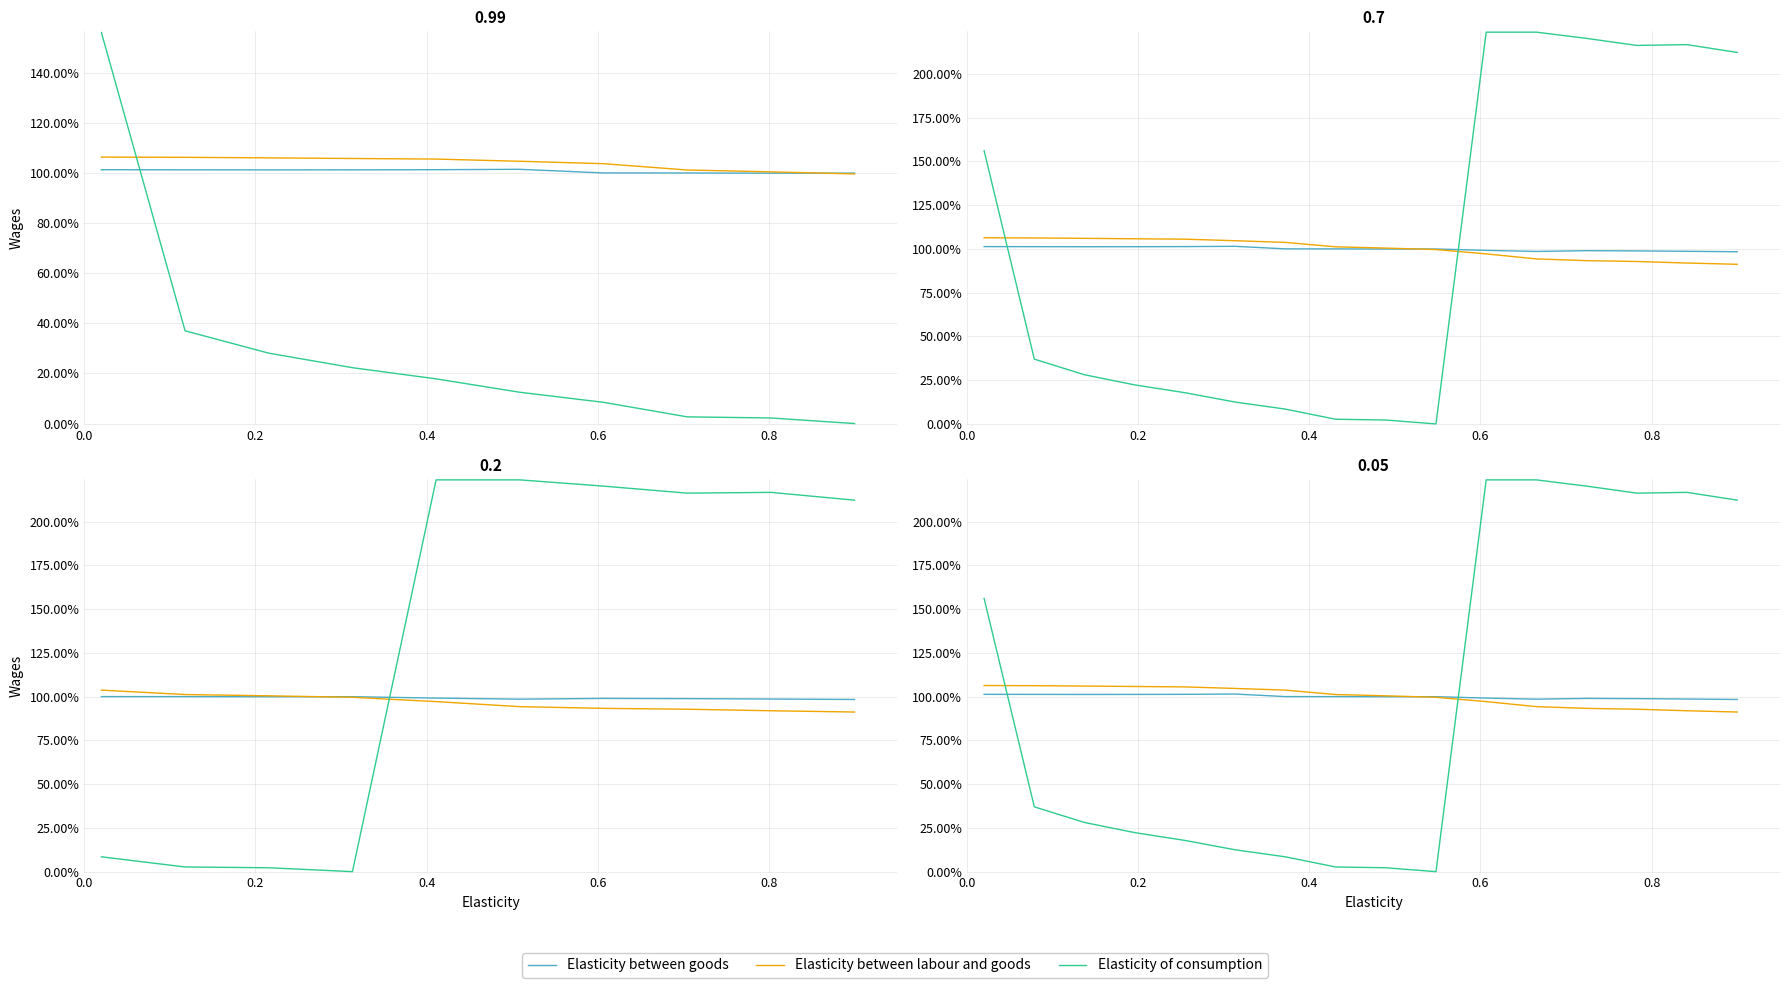

Reading right to left, what are all the values shown in this chart?

Elasticity between goods: 98.3	98.6	98.8	99.0	98.5	99.2	99.9	99.9	100.0	100.0	101.5	101.3	101.2	101.2	101.3	101.3
Elasticity between labour and goods: 91.2	91.9	92.8	93.3	94.3	97.1	99.6	100.4	101.2	103.7	104.7	105.5	105.8	106.0	106.2	106.3
Elasticity of consumption: 212.2	216.7	216.2	220.2	223.8	223.8	0.0	2.2	2.7	8.5	12.5	17.8	22.3	28.1	37.0	156.0